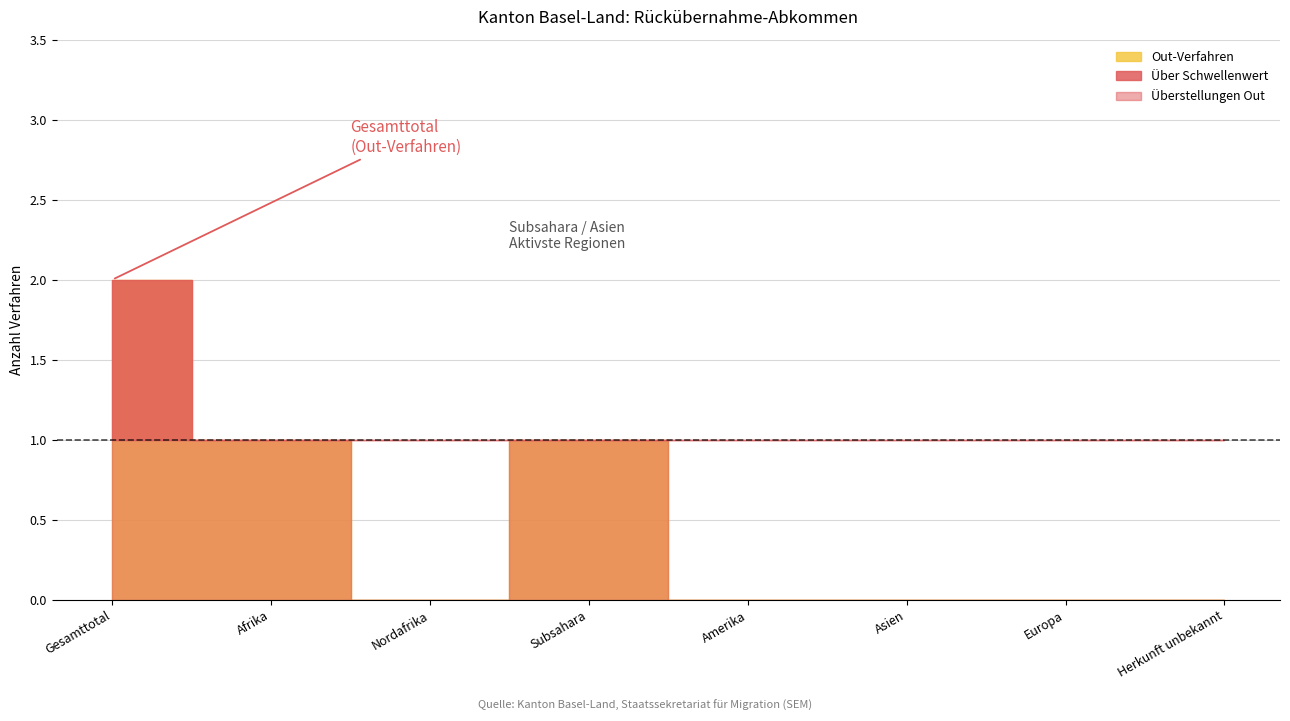

True or false: Ablehnungen In and Zustimmungen Out cross at least once.

False